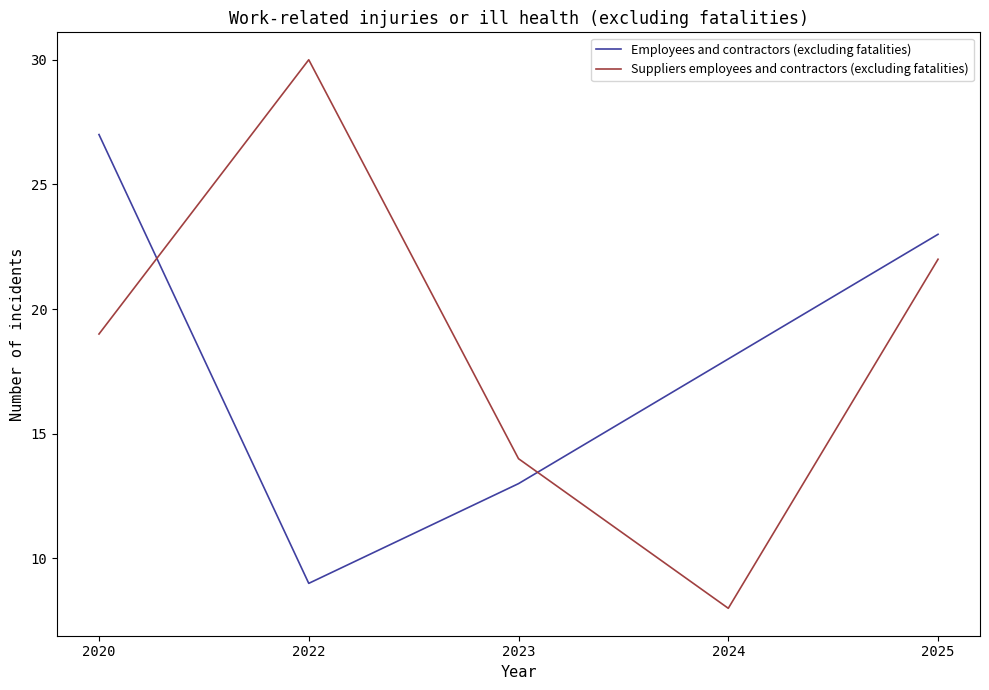

How many interior local valleys does the Suppliers employees and contractors (excluding fatalities) series have?

1